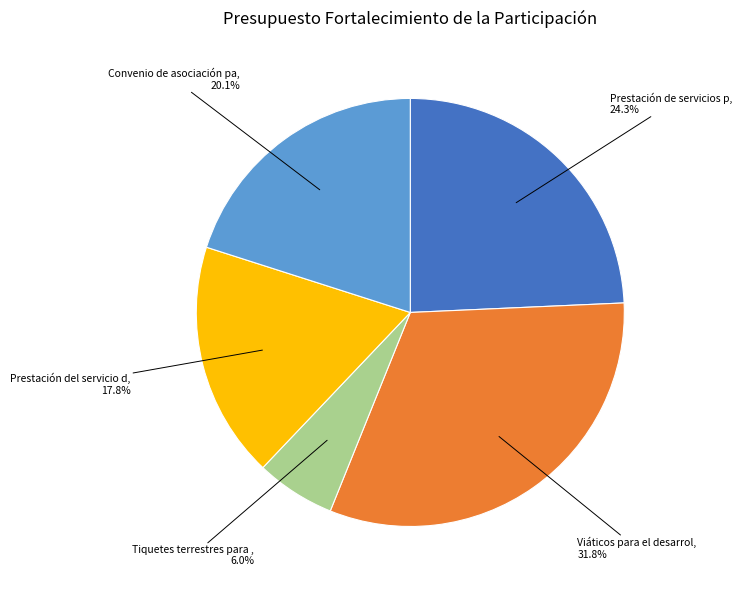

Is there any slice that represents more than half of the pie?

No